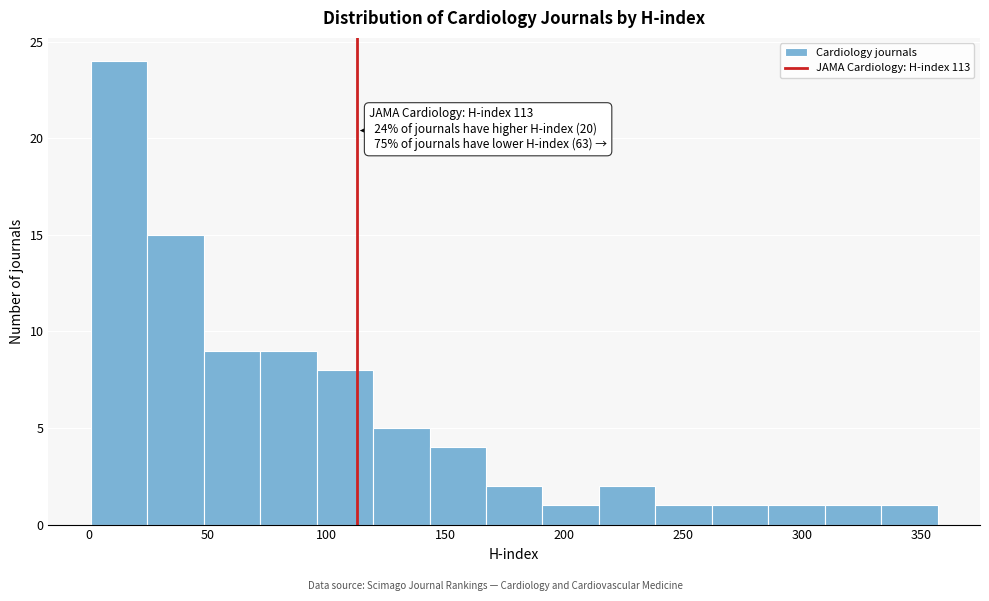

Which range on the x-axis has the tallest bar?

0 to 25